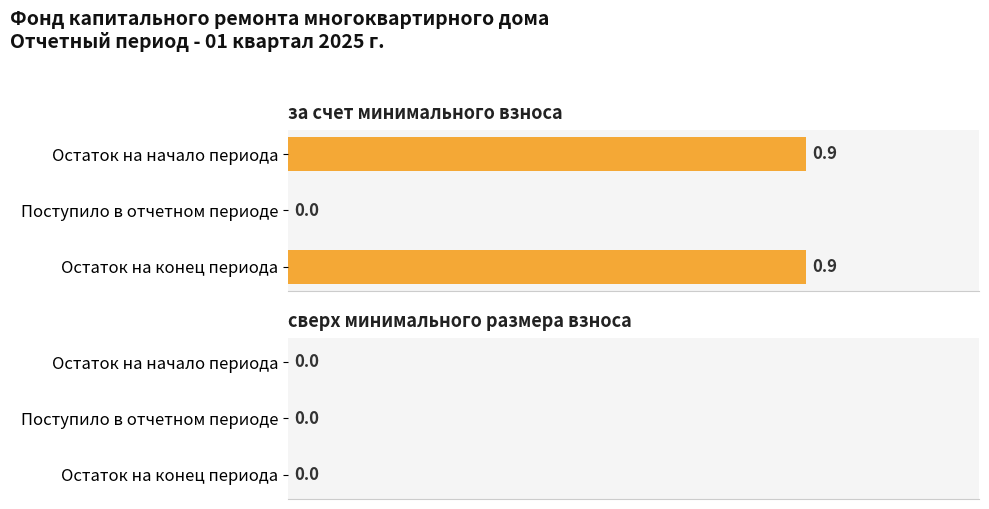

Which has a higher value, Остаток на конец периода or Поступило в отчетном периоде?

Остаток на конец периода